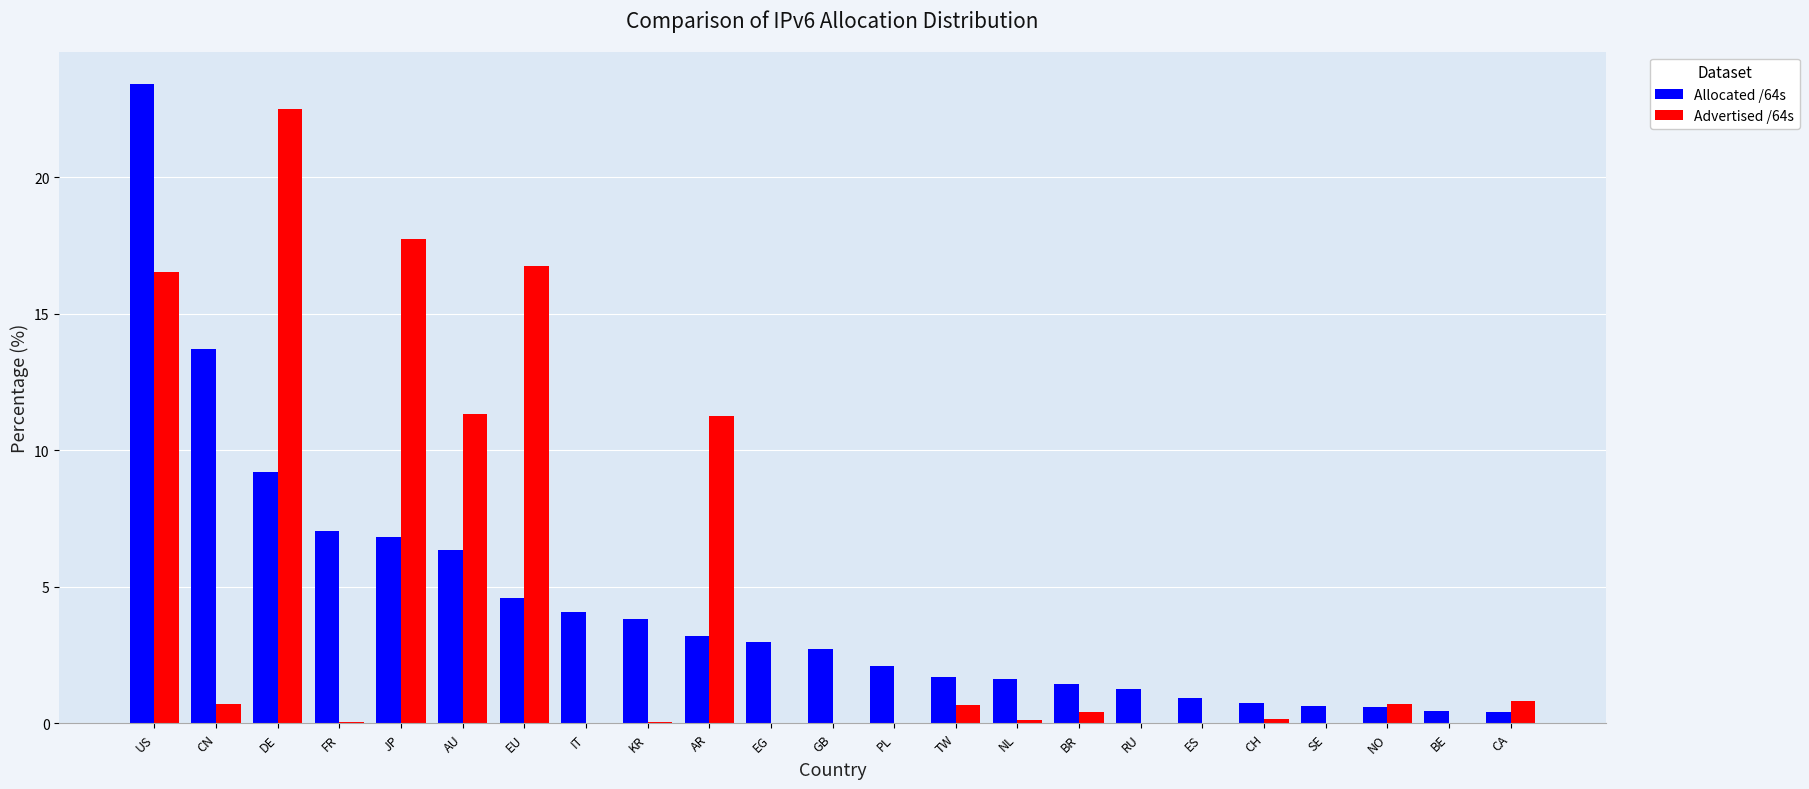

Where is Allocated /64s nearest to the value 11?

DE